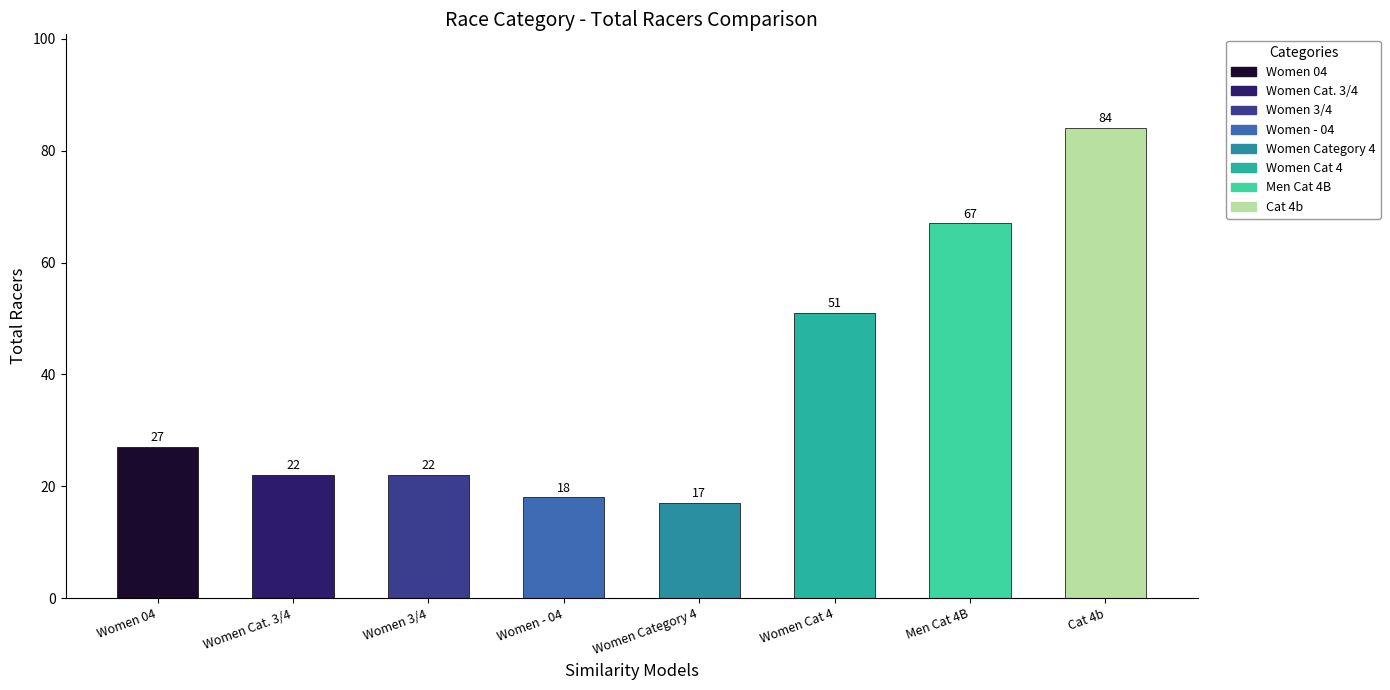

What is the greatest value displayed?

84